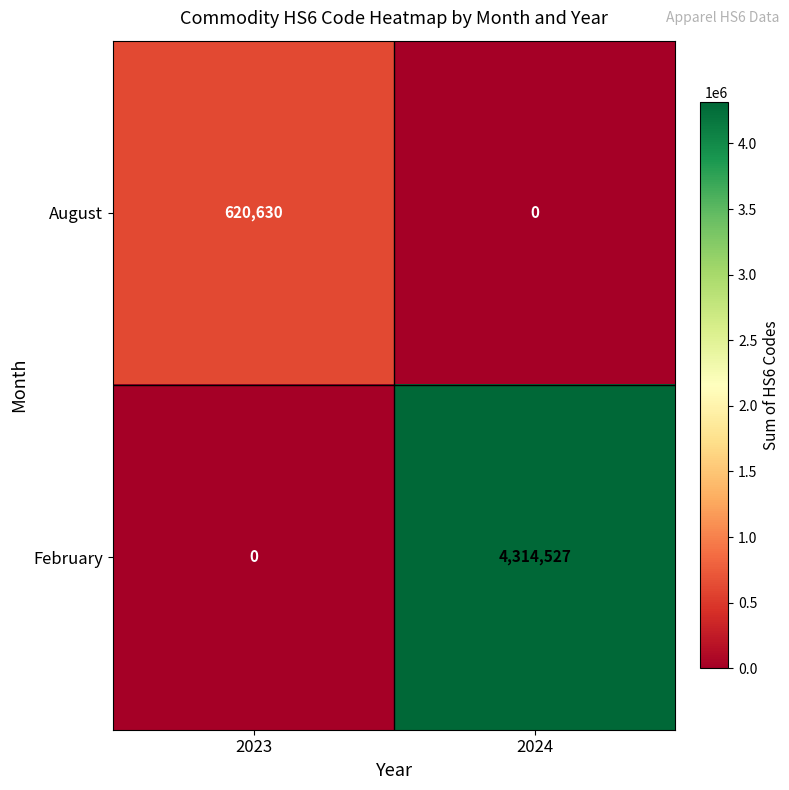

The value of February at 2024 is 1698029. True or false?

False